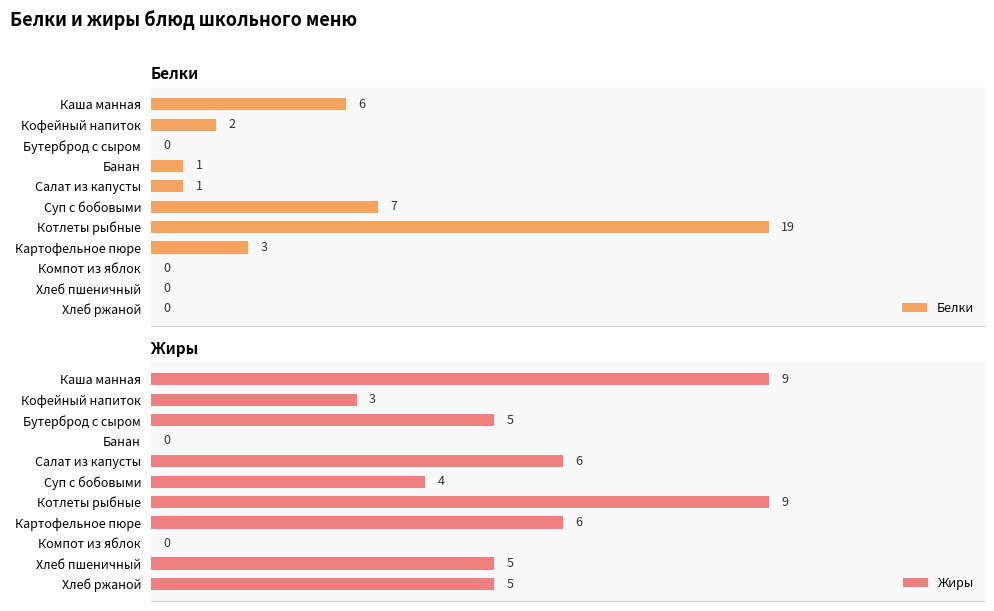

Are the bars horizontal?

Yes